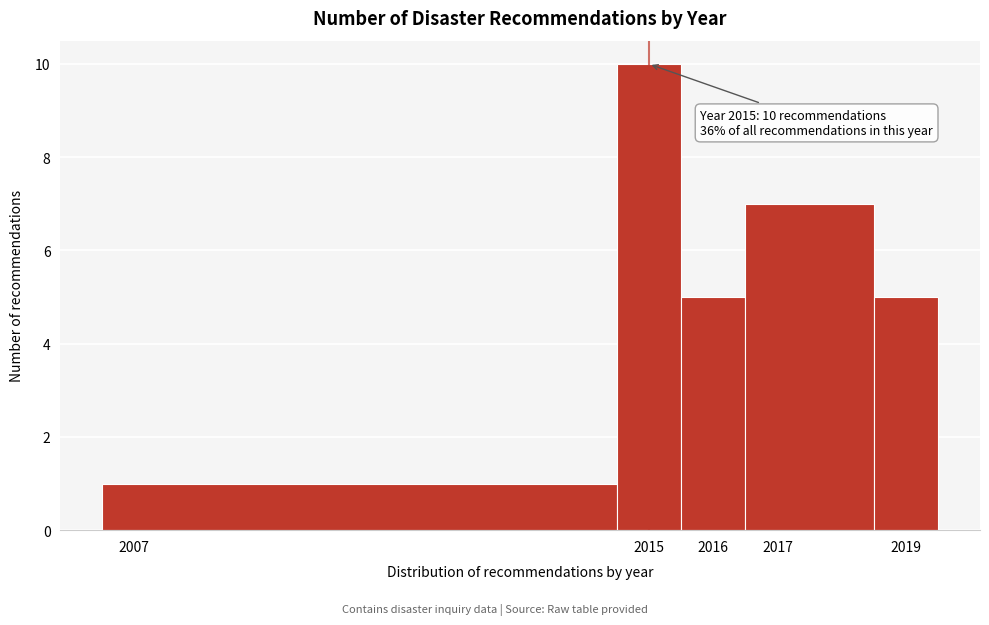

Which range on the x-axis has the tallest bar?

2014.5 to 2015.5